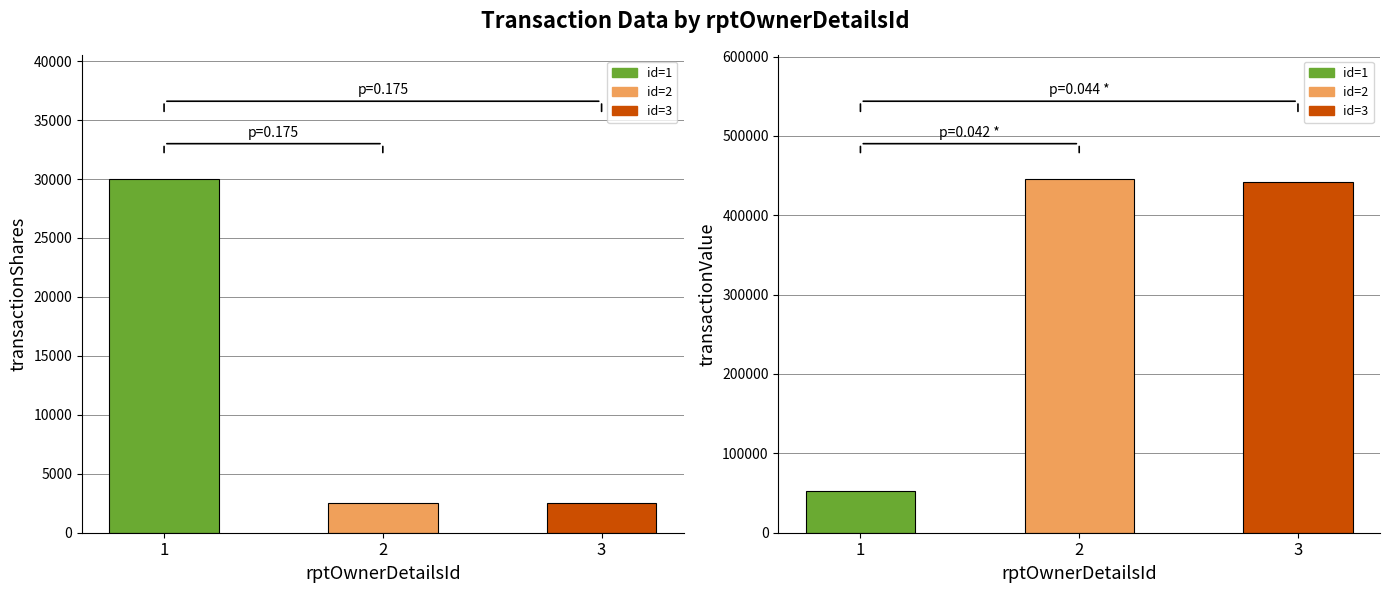

Read the transactionValue value at 3.

441763